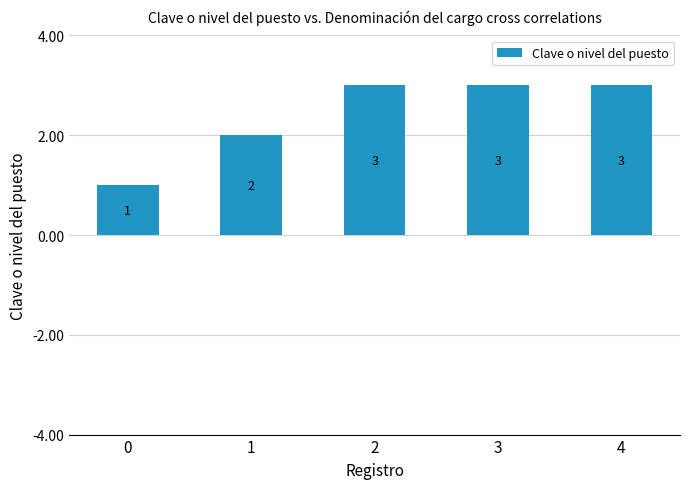

What is the sum of all values?

12